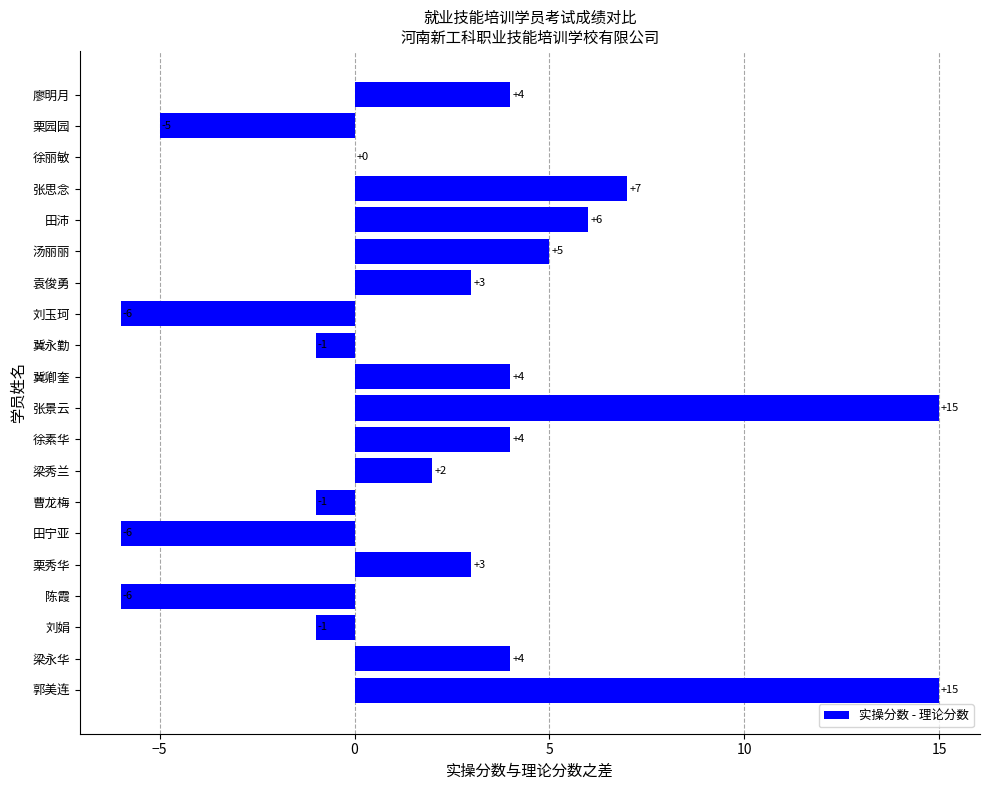

What is the change in value from 汤丽丽 to 栗园园?

-10